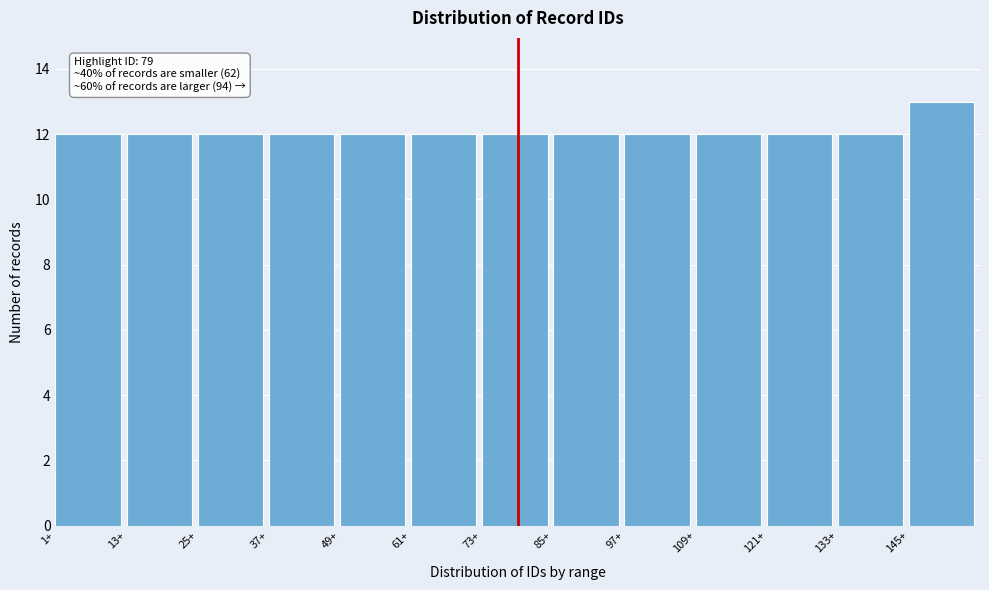

Over which range of the x-axis is the bar tallest?

145 to 157